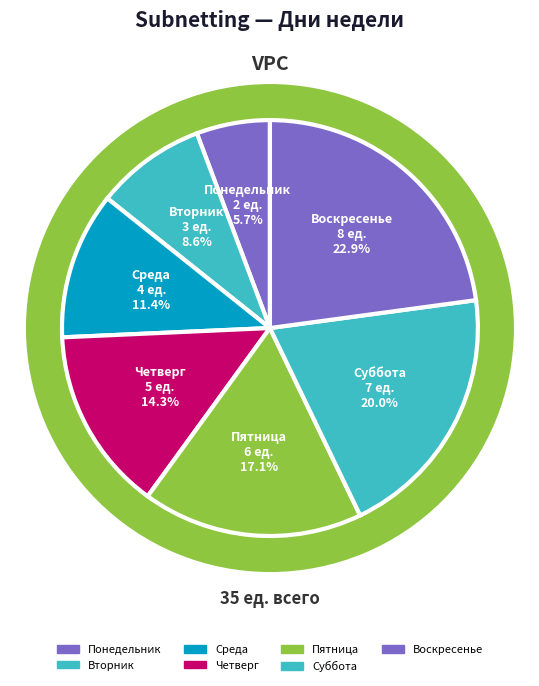

To the nearest percent, what percentage of the pie is Вторник?

9%